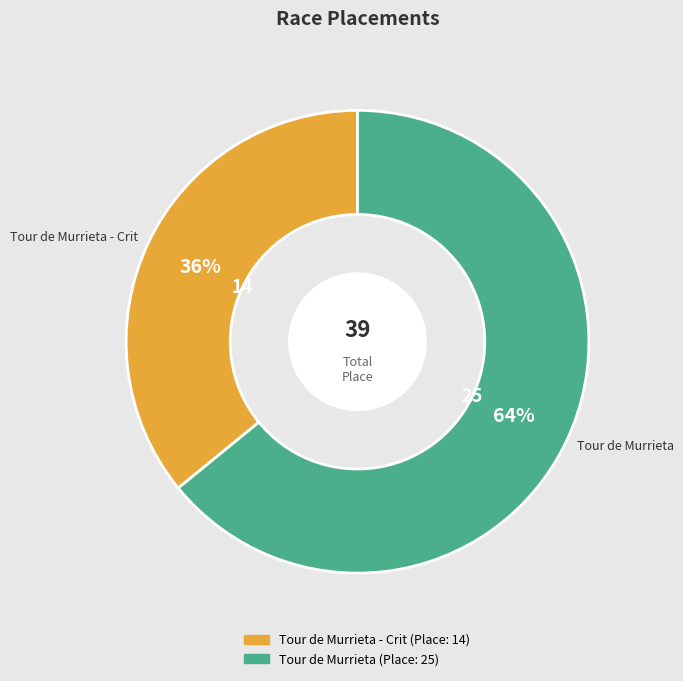

Is there a majority slice in this chart?

Yes